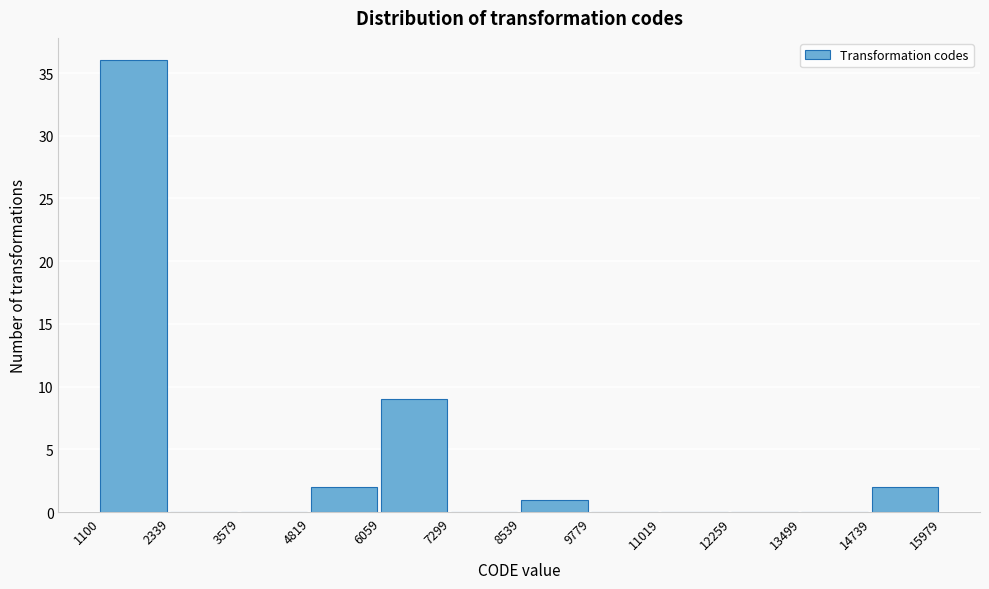

How tall is the bar that spans 8539 to 9779 on the x-axis? The values are not printed on the chart, so give them approximately, as read against the axis.

1